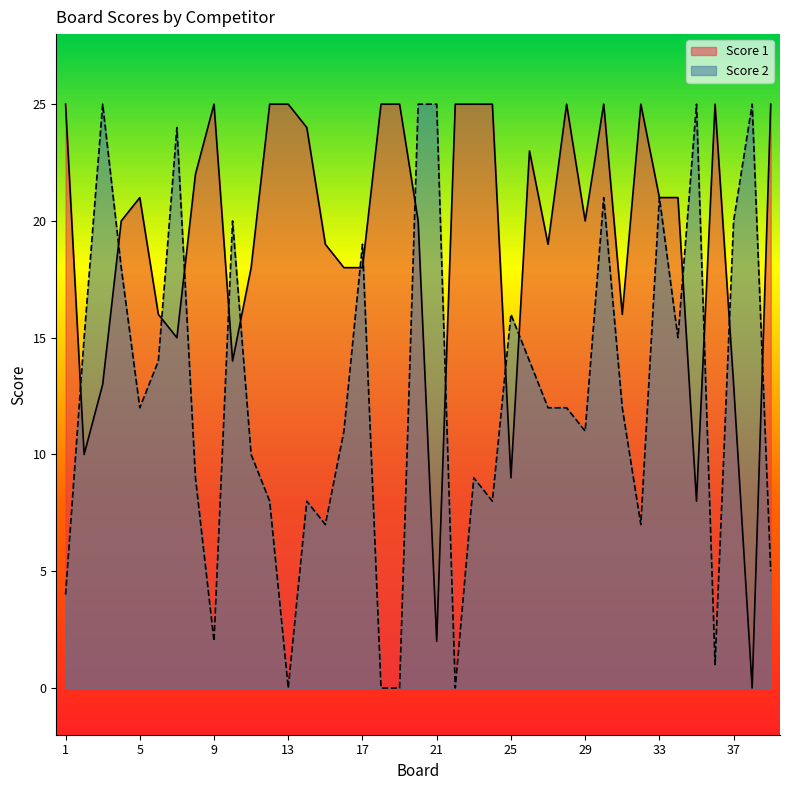

Reading left to right, list all the values displayed in this chart.

Score 1: 1=25	2=10	3=13	4=20	5=21	6=16	7=15	8=22	9=25	10=14	11=18	12=25	13=25	14=24	15=19	16=18	17=18	18=25	19=25	20=20	21=2	22=25	23=25	24=25	25=9	26=23	27=19	28=25	29=20	30=25	31=16	32=25	33=21	34=21	35=8	36=25	37=13	38=0	39=25
Score 2: 1=4	2=15	3=25	4=18	5=12	6=14	7=24	8=9	9=2	10=20	11=10	12=8	13=0	14=8	15=7	16=11	17=19	18=0	19=0	20=25	21=25	22=0	23=9	24=8	25=16	26=14	27=12	28=12	29=11	30=21	31=12	32=7	33=21	34=15	35=25	36=1	37=20	38=25	39=5